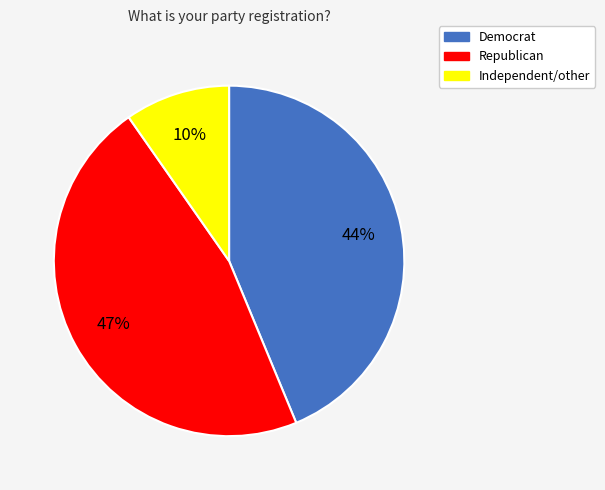

Is the sum of Republican and Democrat greater than half?

Yes